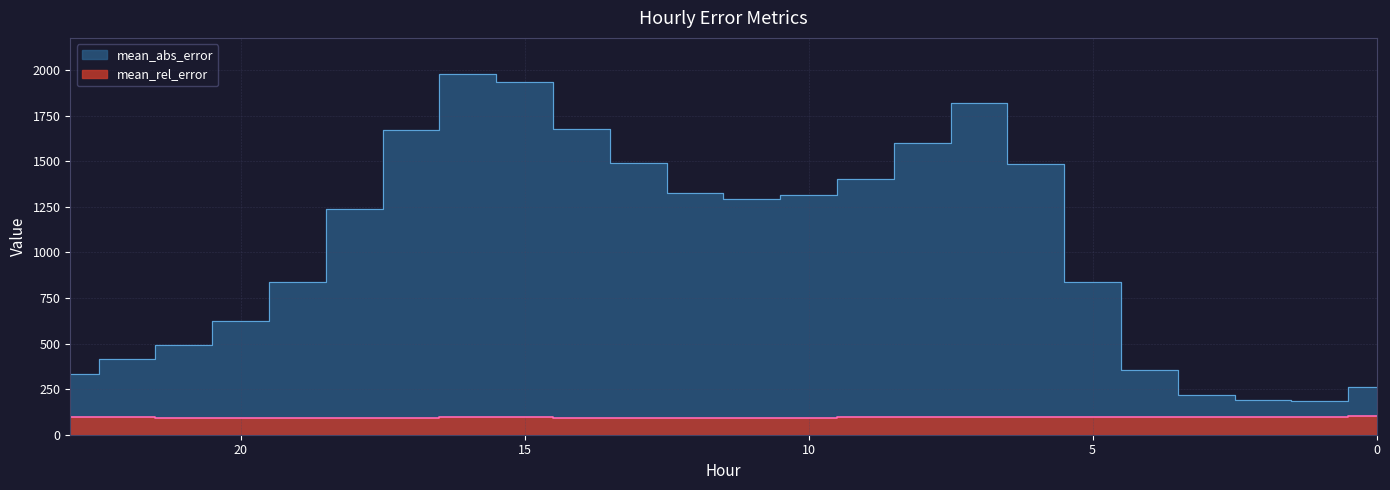

Reading left to right, transcribe all the data shown in this chart.

mean_rel_error: 23=98.2	22=96.7	21=93.9	20=91.8	19=93.1	18=93.9	17=94.3	16=95.0	15=95.0	14=94.2	13=93.6	12=93.0	11=93.9	10=94.5	9=94.5	8=94.5	7=95.5	6=96.8	5=97.8	4=98.9	3=99.7	2=99.9	1=99.8	0=100.0
mean_abs_error: 23=332.1	22=417.7	21=491.9	20=626.4	19=836.7	18=1239.1	17=1669.7	16=1978.8	15=1936.0	14=1679.3	13=1487.8	12=1327.7	11=1290.7	10=1317.6	9=1400.2	8=1602.4	7=1820.4	6=1483.0	5=838.1	4=356.4	3=218.2	2=190.3	1=182.4	0=260.1